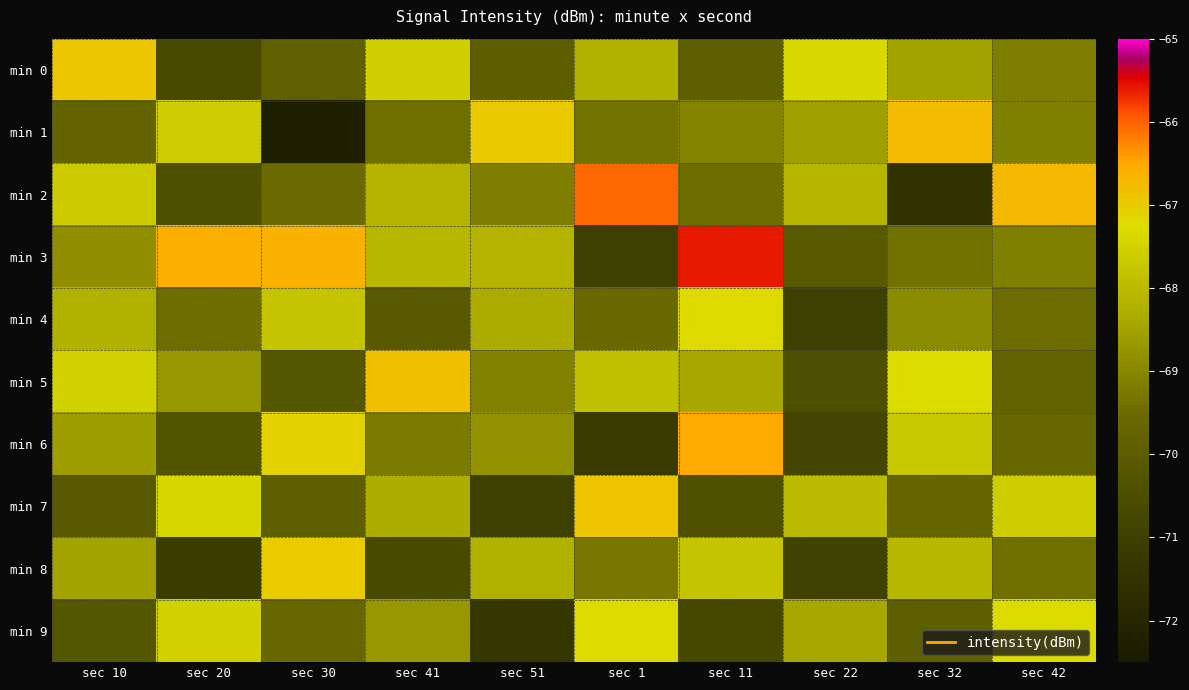

What is the total value across all series at sec 10?

-686.3